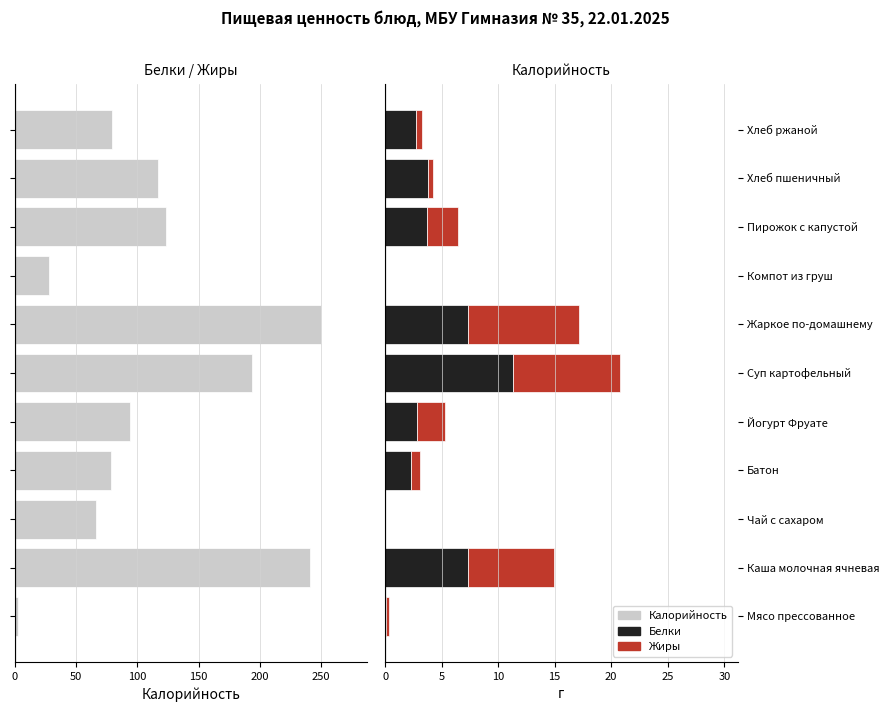

Which category has the highest value in the Белки series?

Суп картофельный